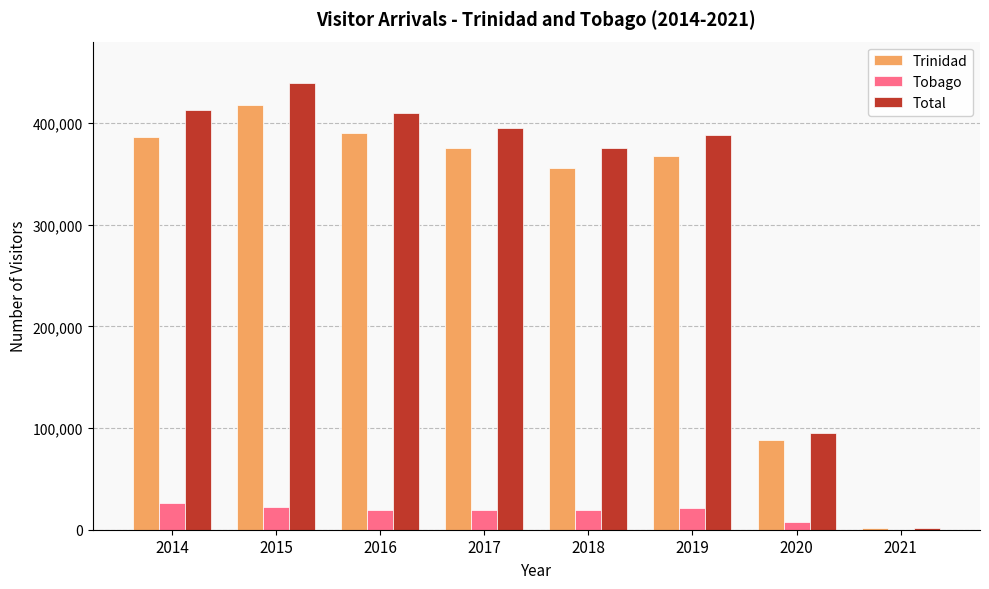

How many data points does each series have?

8